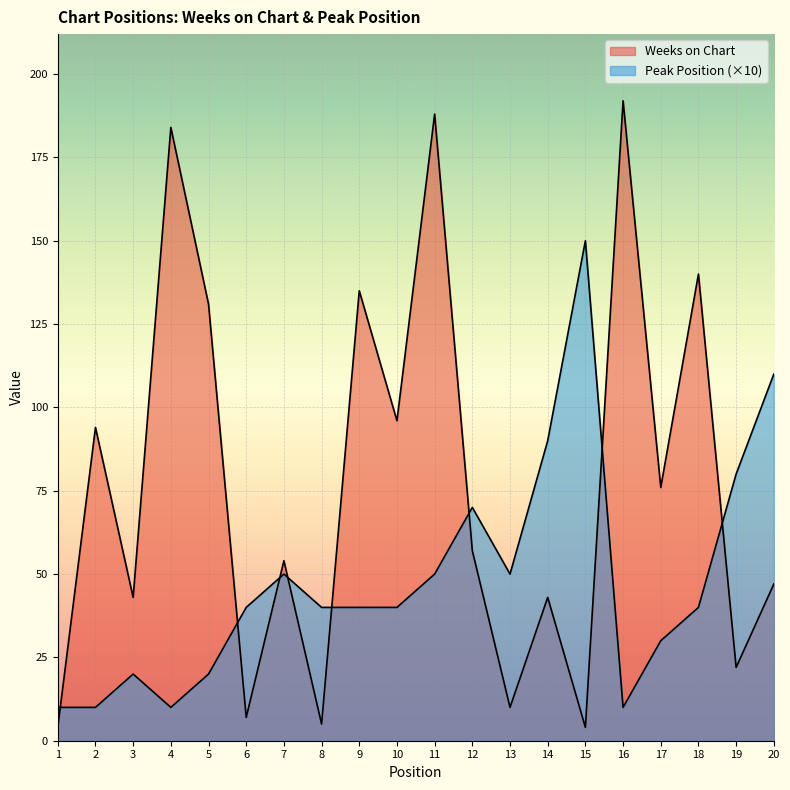

What are all the series names shown in the legend?

Weeks on Chart, Peak Position